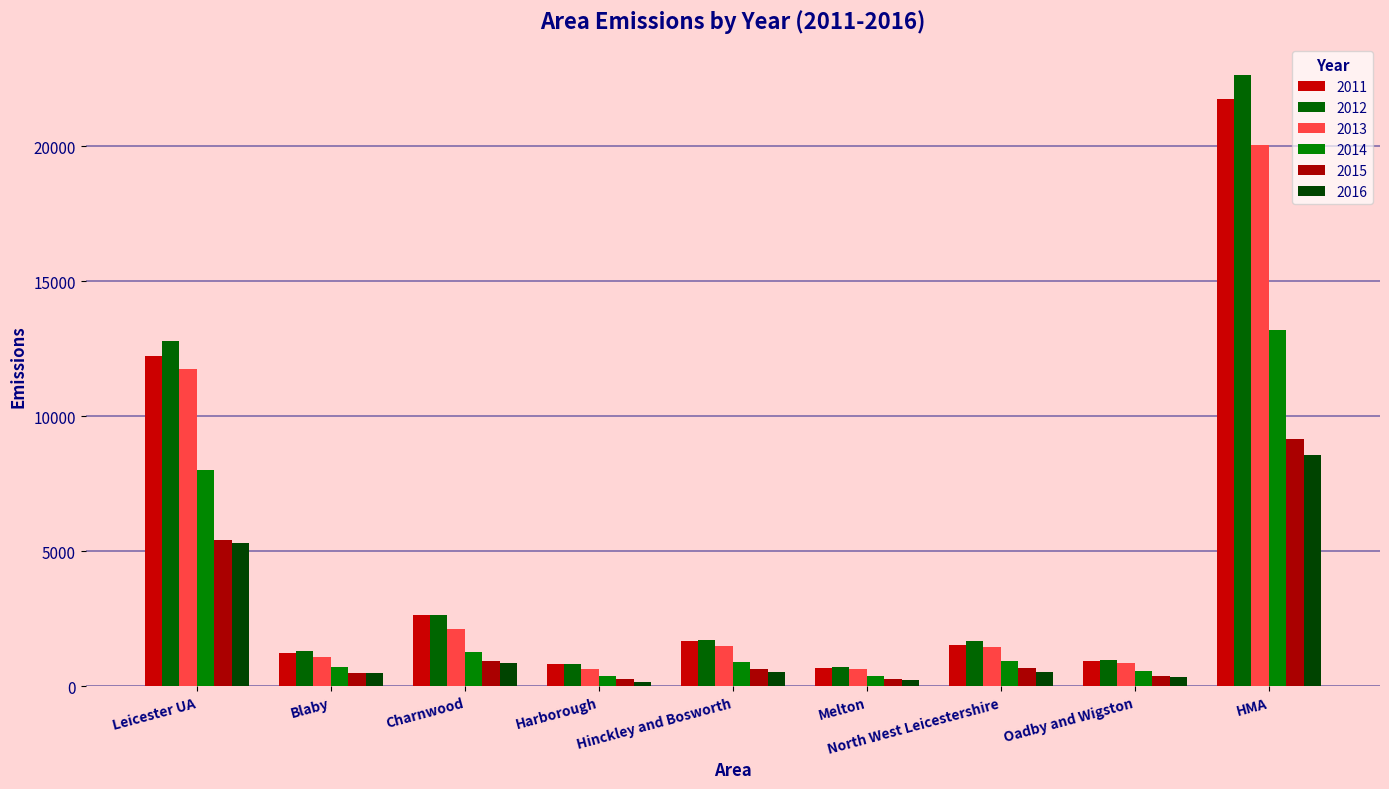

What is the label of the 1st bar from the right?

HMA